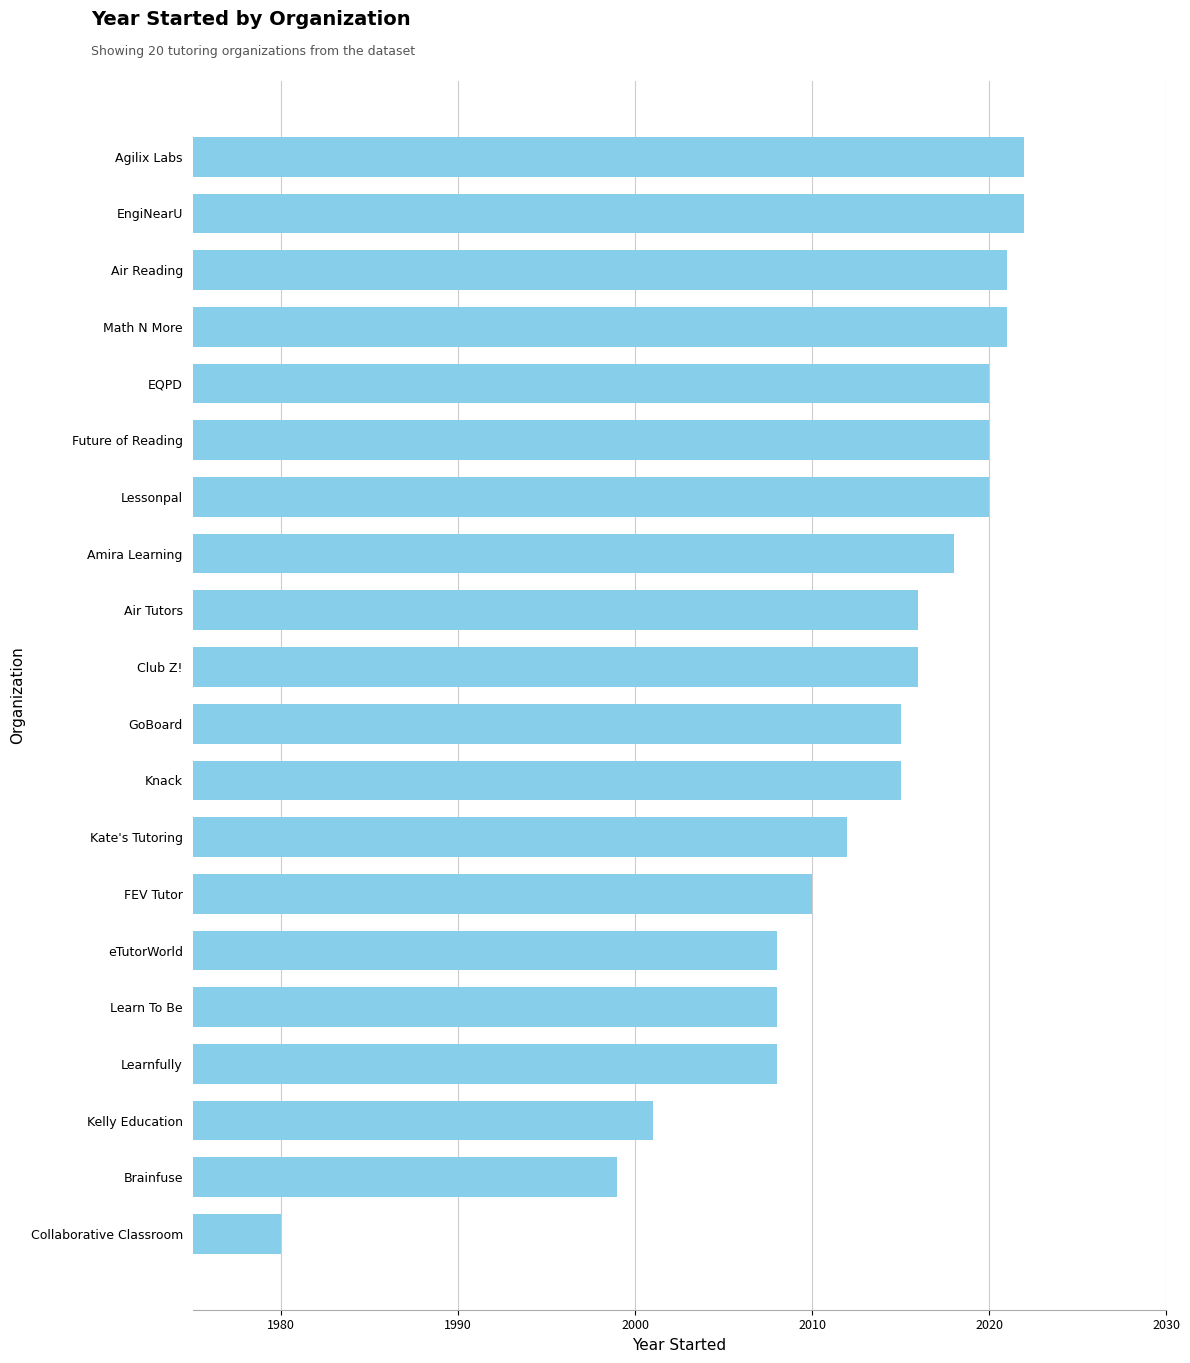

What is the difference between the values at Future of Reading and Kate's Tutoring?

8